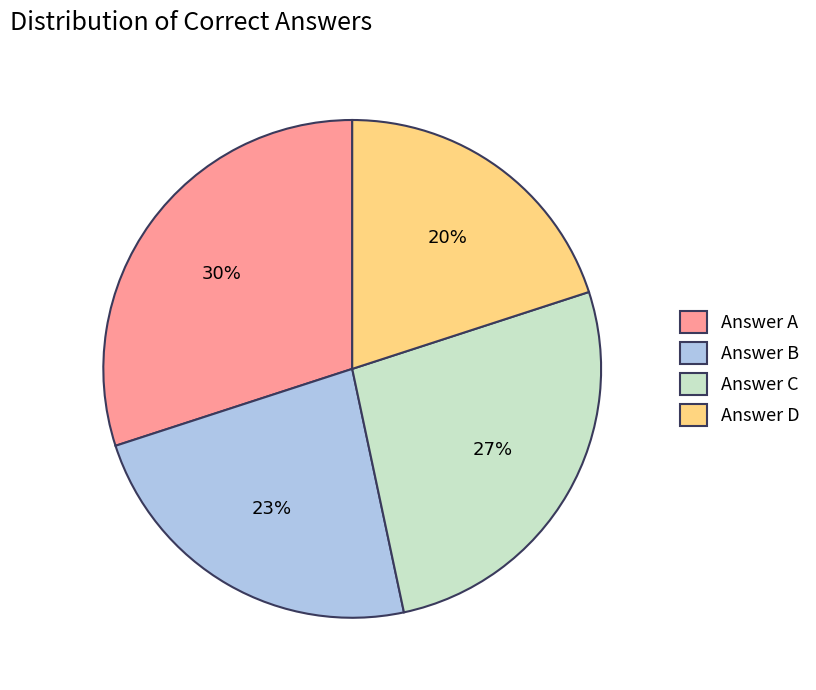

To the nearest percent, what percentage of the pie is Answer A?

30%